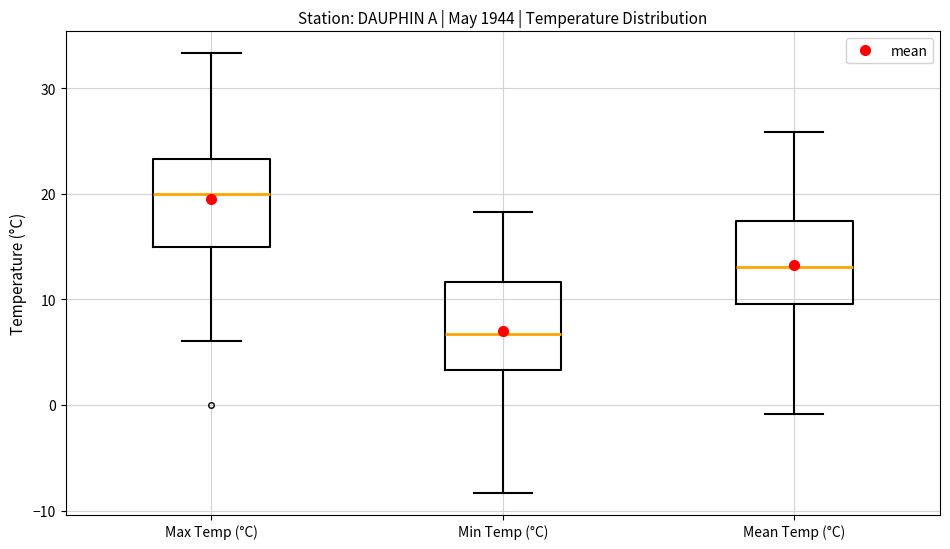

Reading left to right, read every box against the y-axis: the position of its median line, the range the box covers, and the ends of its whiskers. The values are not printed on the chart, so give them approximately, as read against the axis.

Max Temp (°C): median 20, box 15 to 23, whiskers 6 to 33
Min Temp (°C): median 7, box 3 to 12, whiskers -8 to 18
Mean Temp (°C): median 13, box 10 to 17, whiskers -1 to 26